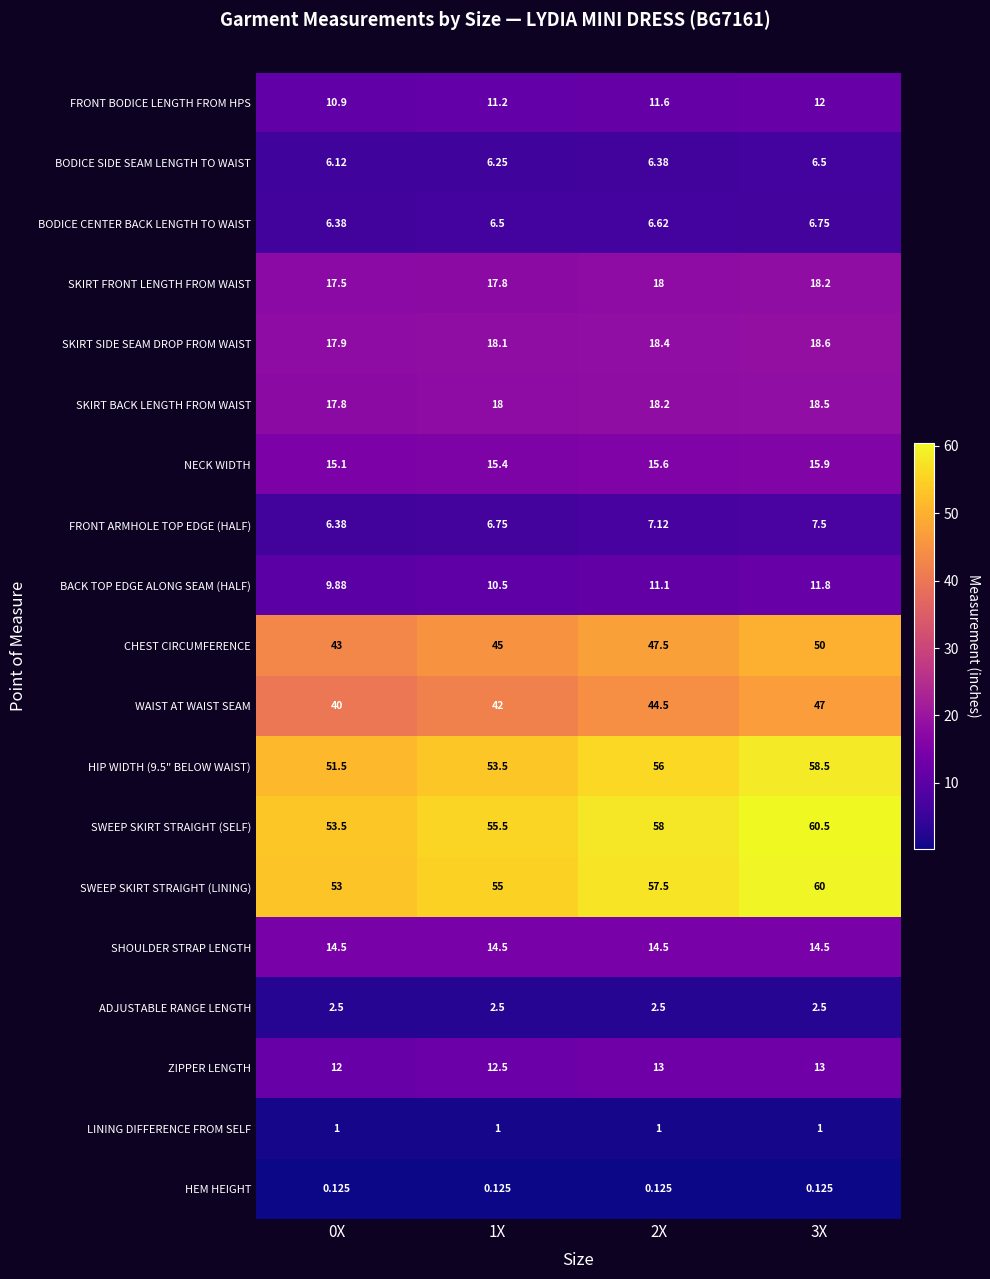

Which series has the largest total across all categories?

SWEEP SKIRT STRAIGHT (SELF)